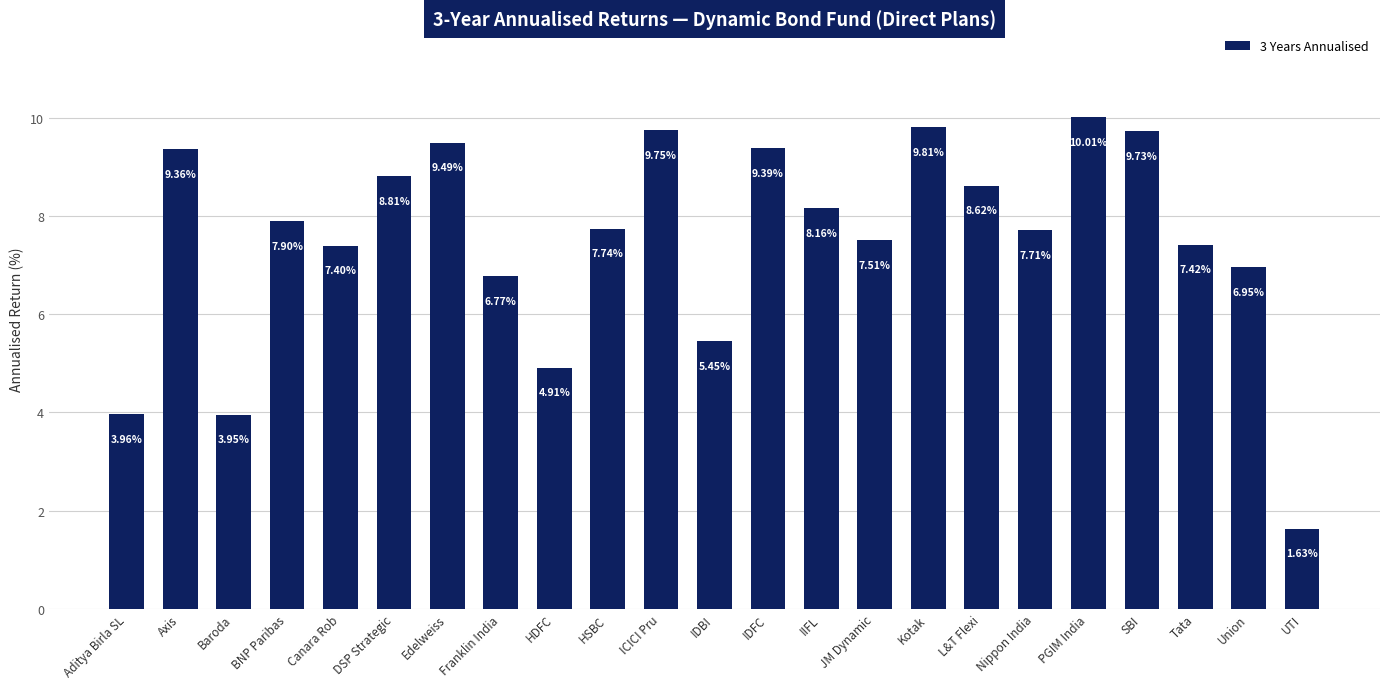

Rank the categories by value from lowest to highest.

UTI, Baroda, Aditya Birla SL, HDFC, IDBI, Franklin India, Union, Canara Rob, Tata, JM Dynamic, Nippon India, HSBC, BNP Paribas, IIFL, L&T Flexi, DSP Strategic, Axis, IDFC, Edelweiss, SBI, ICICI Pru, Kotak, PGIM India